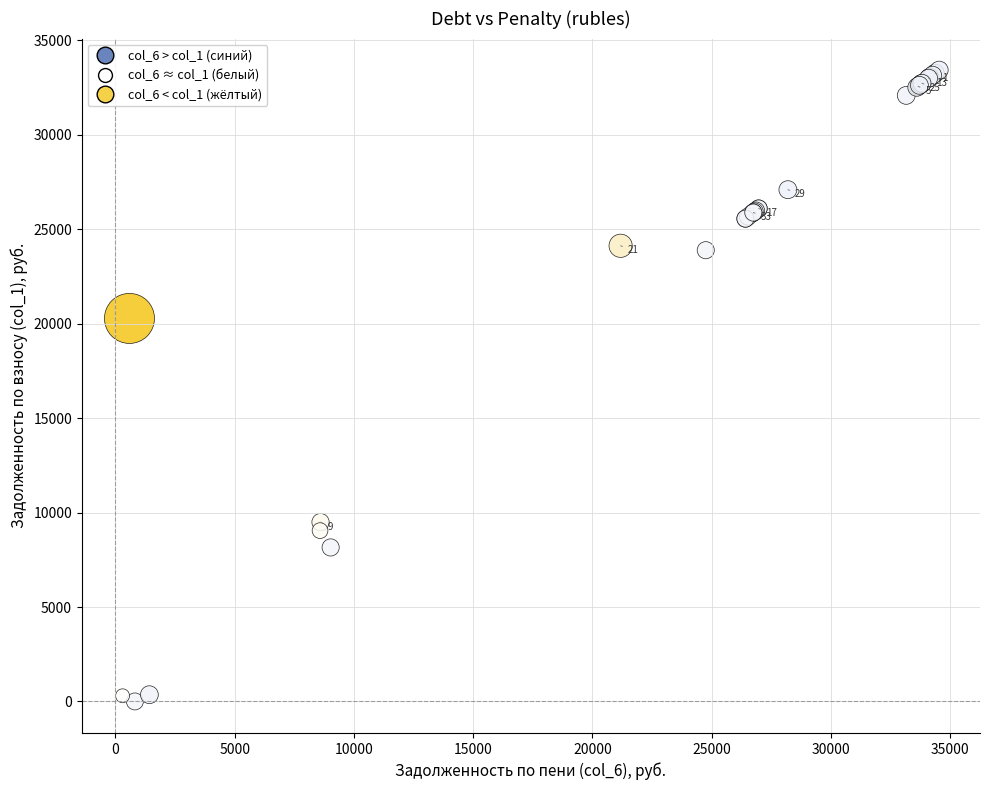

What Y value in the scatter plot is closest to 16713?

20280.8